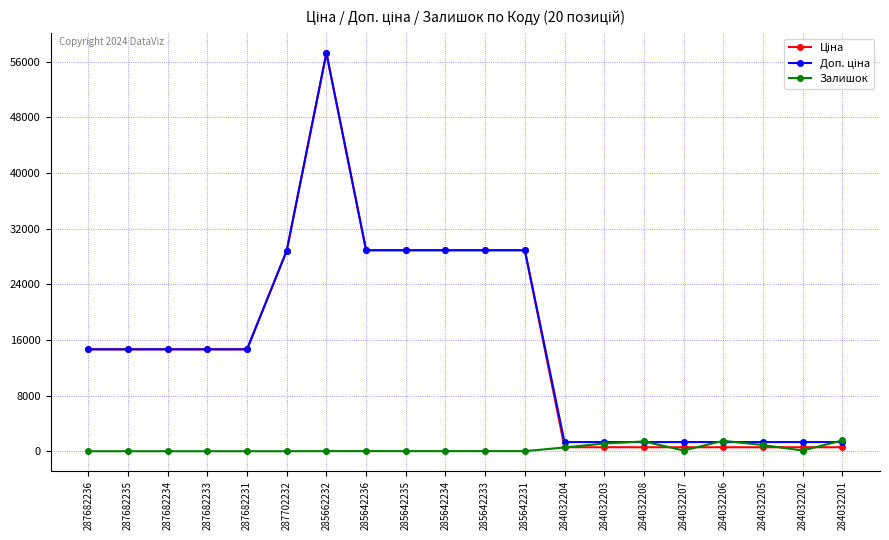

What value does the Залишок series have at 284032204?

543.0